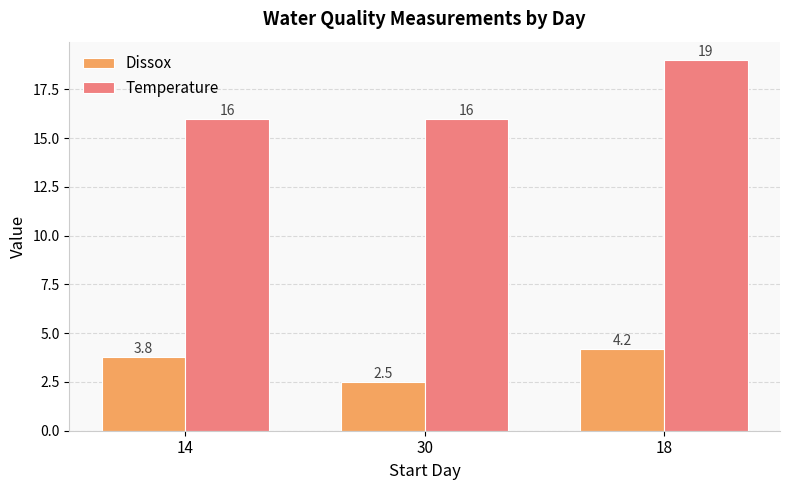

What is the value of the Dissox bar at the 2nd from the left?

2.5